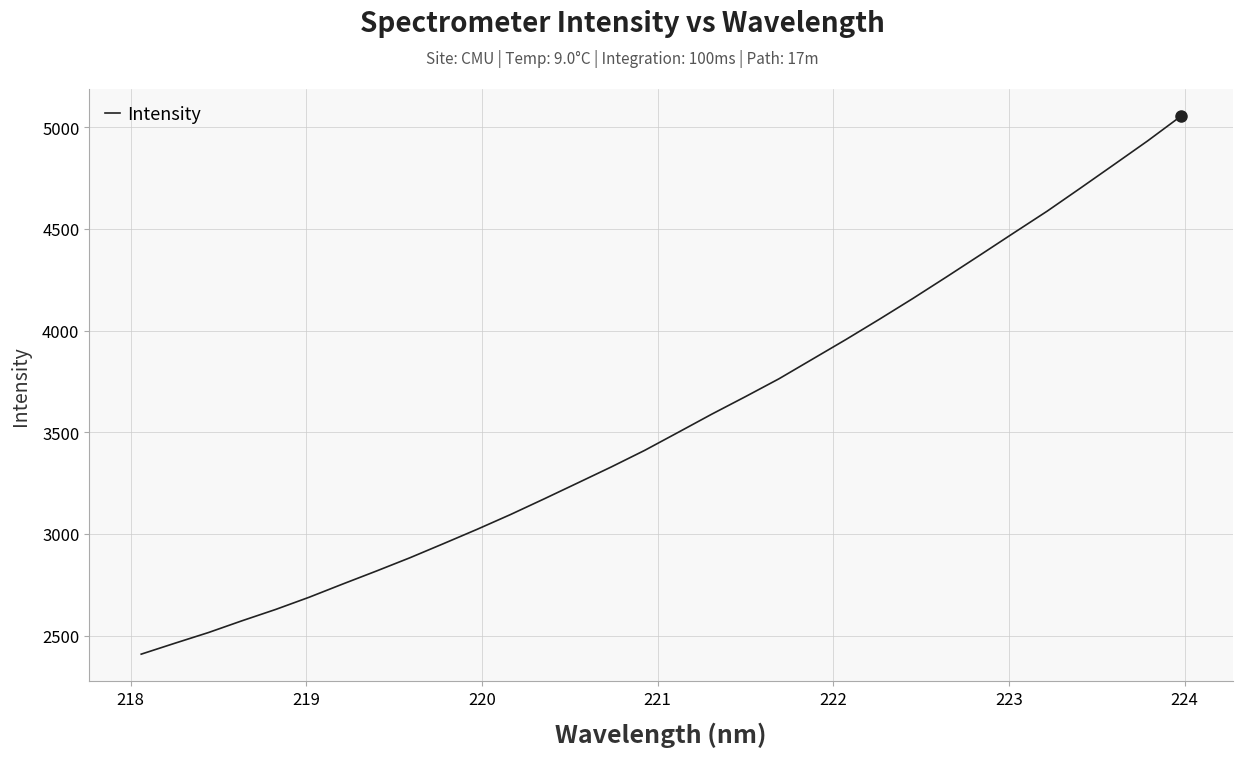

What is the greatest value displayed?

5055.5